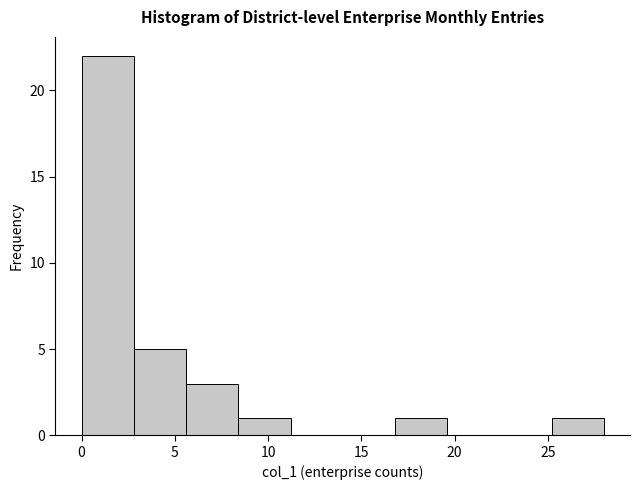

Reading left to right, list every bar in this chart as the range it spans on the x-axis followed by its height. Neither the bar edges nor the heights are printed on the chart, so give them approximately, as read against the axes.

0.0 to 2.8: 22
2.8 to 5.6: 5
5.6 to 8.4: 3
8.4 to 11.2: 1
11.2 to 14.0: 0
14.0 to 16.8: 0
16.8 to 19.6: 1
19.6 to 22.4: 0
22.4 to 25.2: 0
25.2 to 28.0: 1